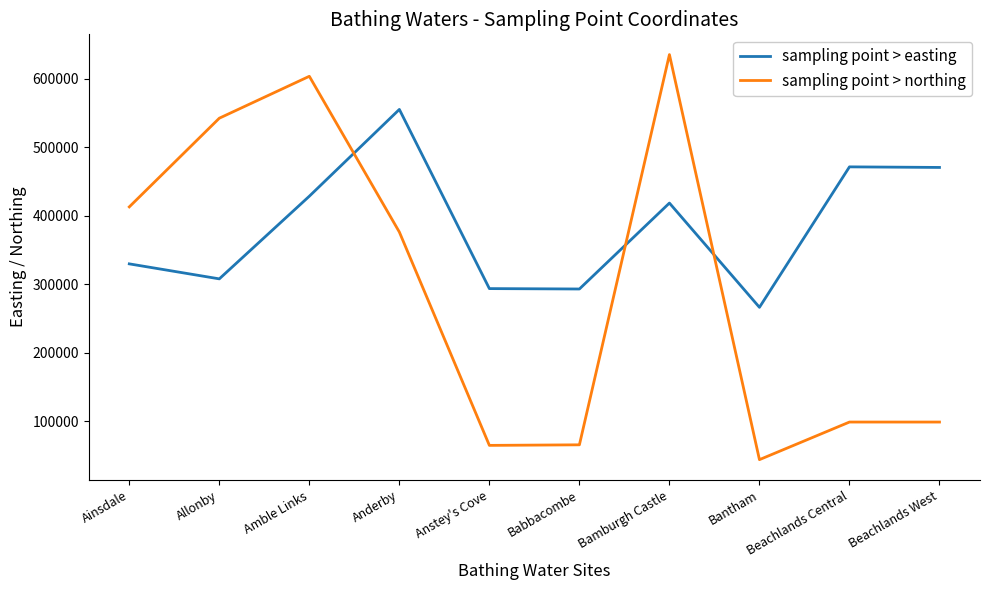

Count the number of categories in the chart.

10